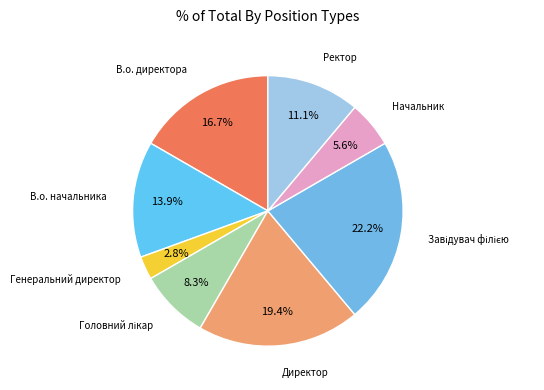

Does any single category account for the majority?

No